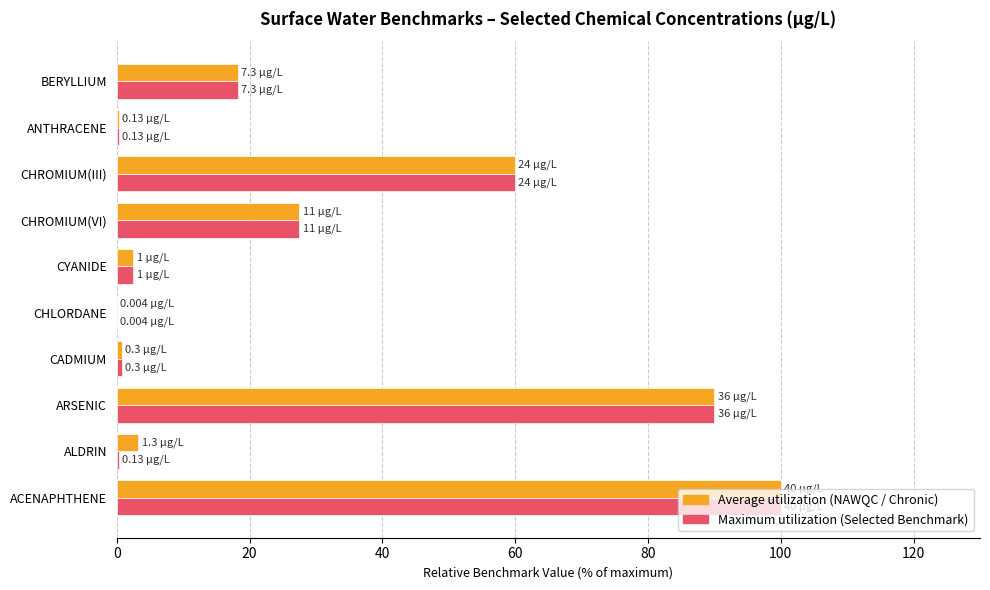

What is the total value across all series at CHROMIUM(III)?

120.0